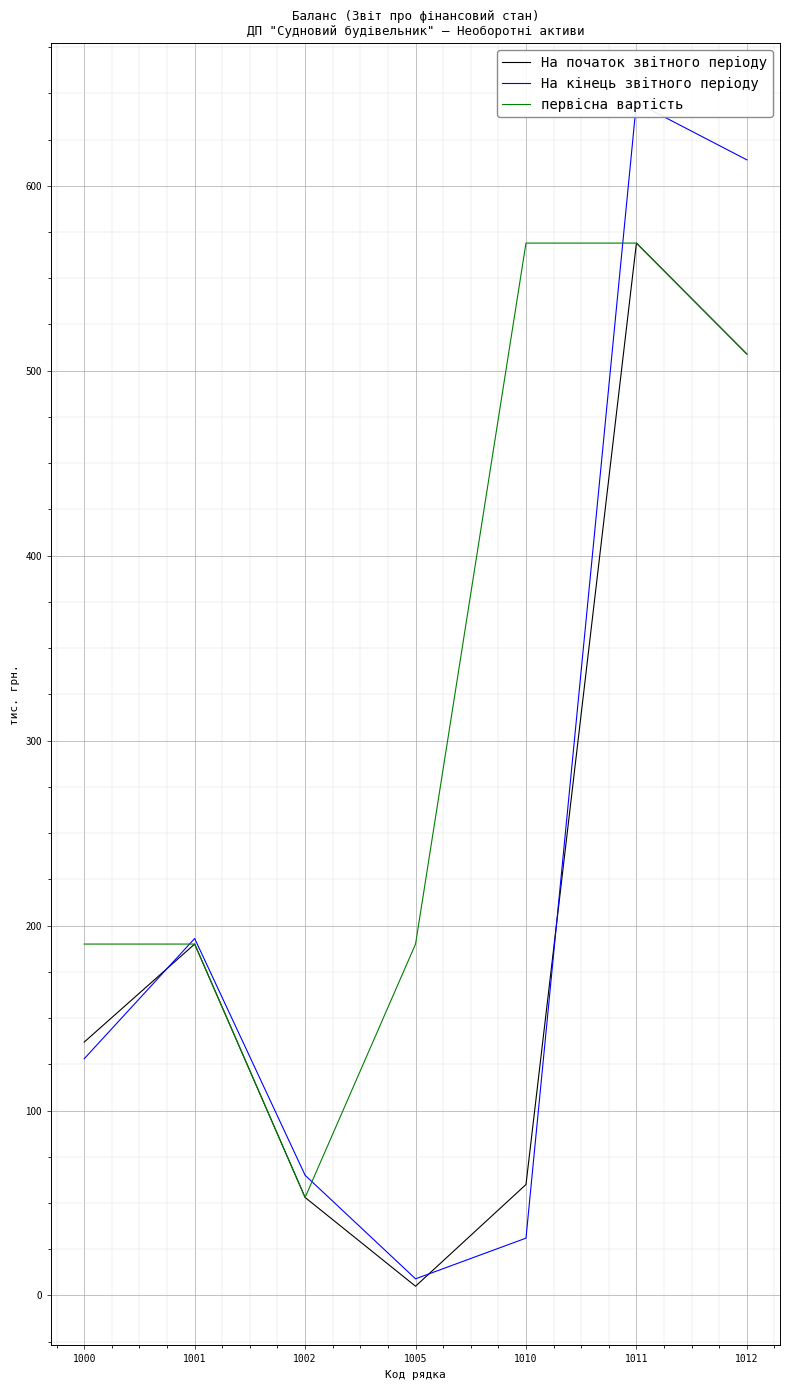

The value of На початок звітного періоду at 1002 is 92. True or false?

False